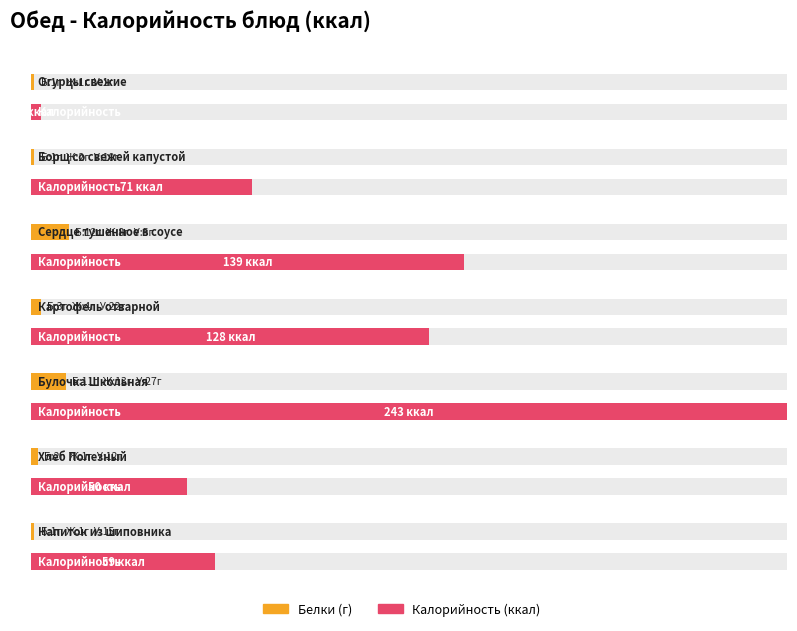

Is the value of Углеводы at Картофель отварной greater than the value of Белки at Картофель отварной?

Yes